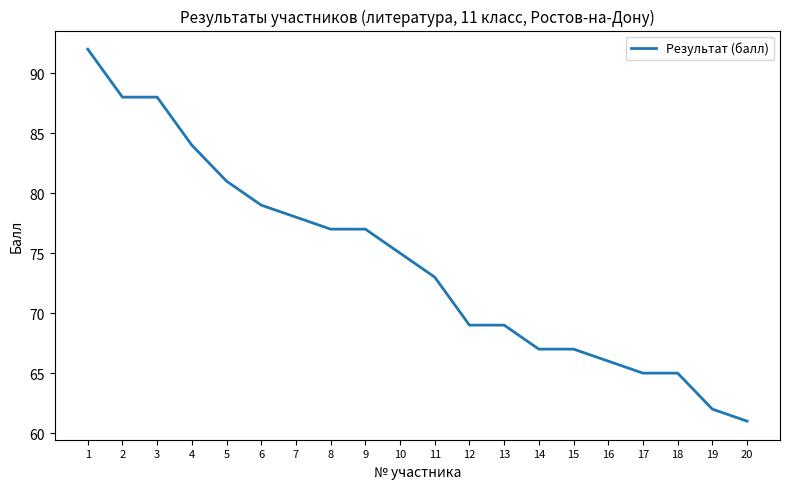

The value at 6 is 79. True or false?

True